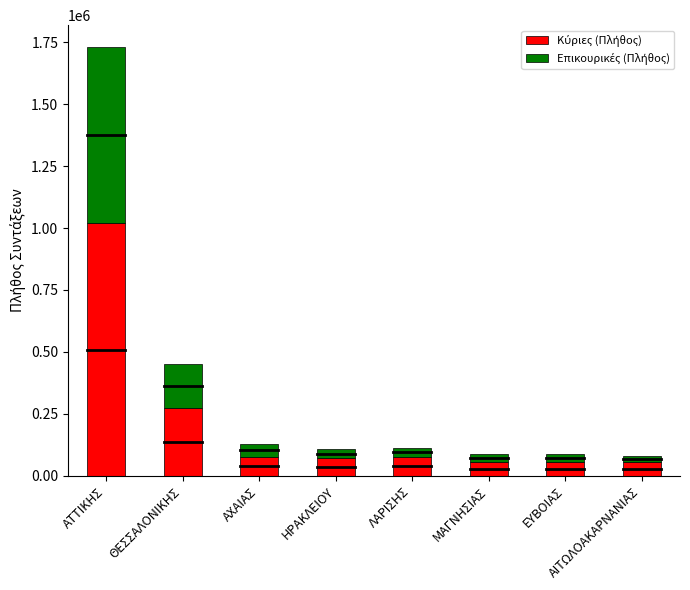

At which category is the sum across all series the highest?

ΑΤΤΙΚΗΣ